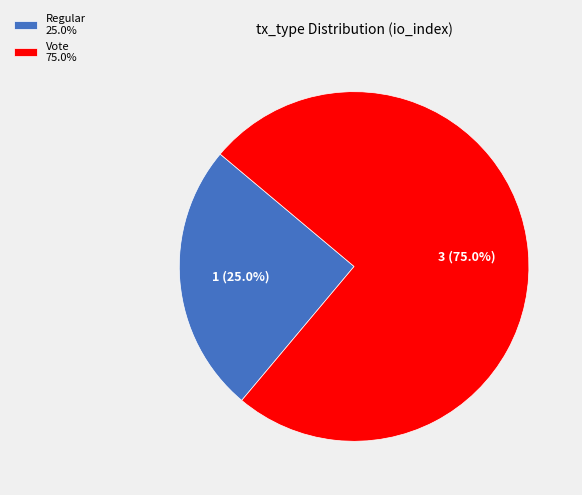

To the nearest percent, what is the combined percentage of Vote and Regular?

100%